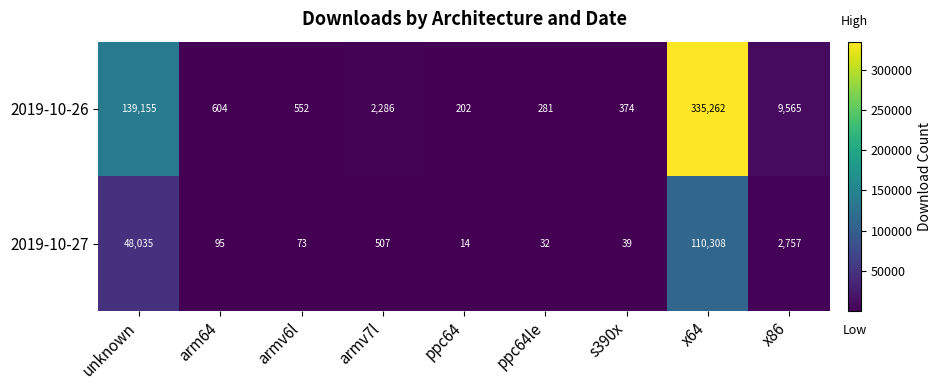

Reading left to right, what are all the values shown in this chart?

2019-10-26: 139155	604	552	2286	202	281	374	335262	9565
2019-10-27: 48035	95	73	507	14	32	39	110308	2757